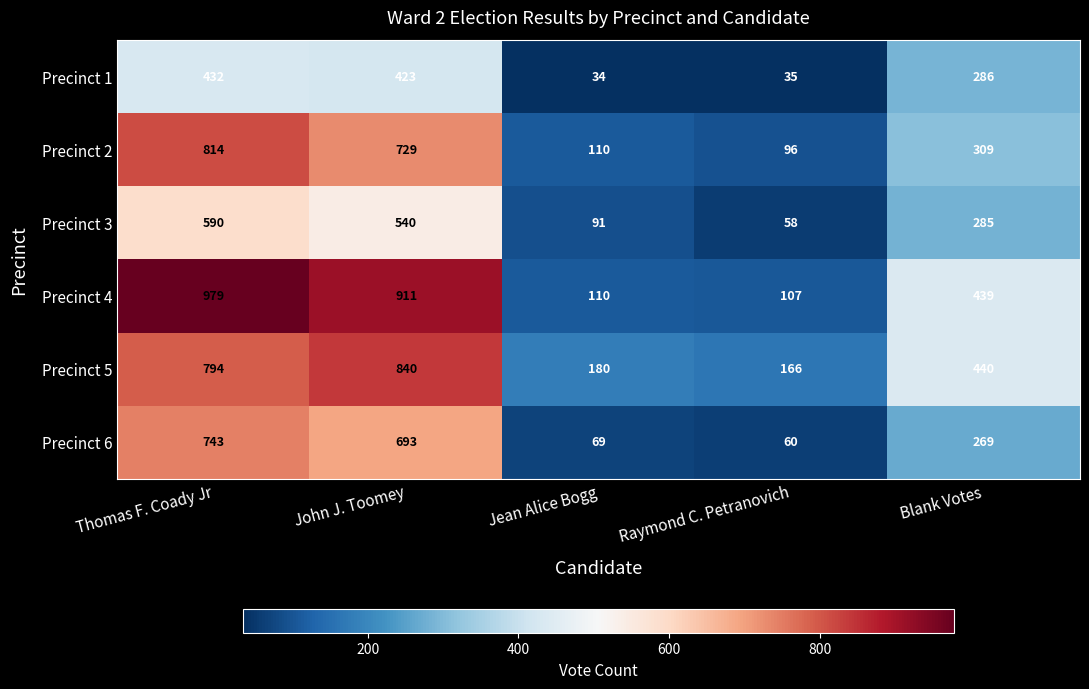

How many values in the Precinct 3 series are below 285?

2